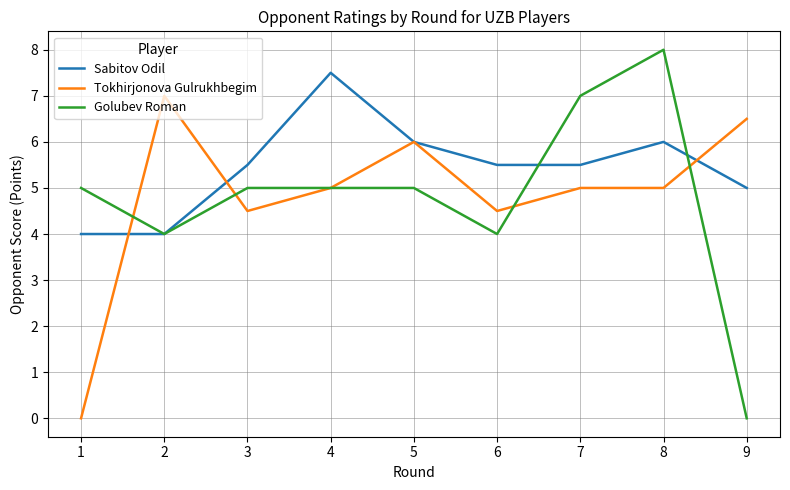

True or false: Sabitov Odil has more than 1 interior local peaks.

True